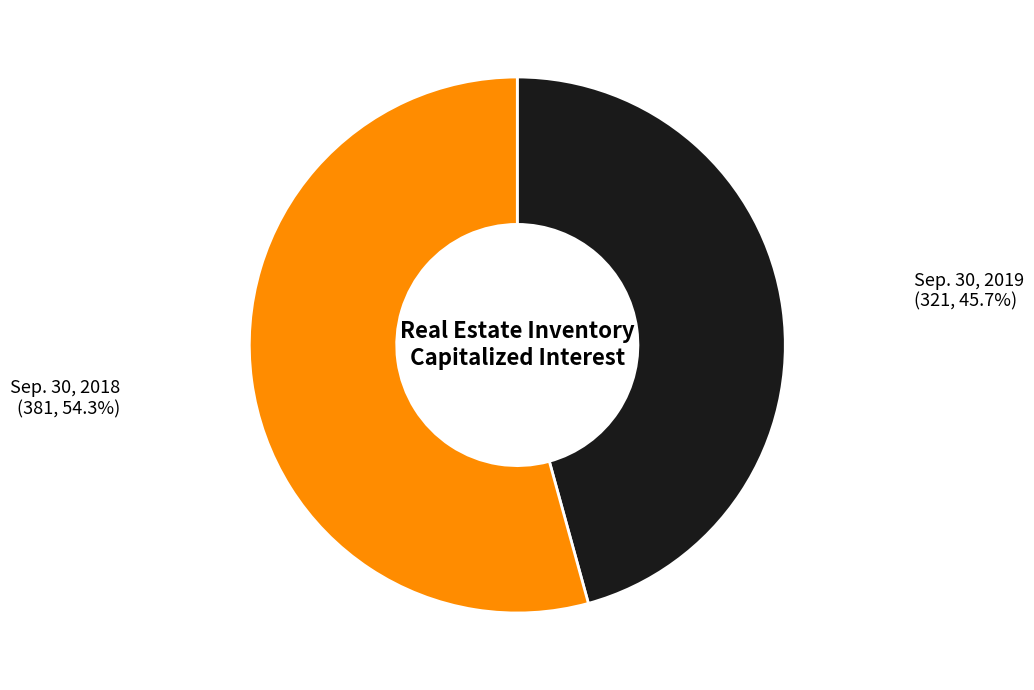

How many slices are in this pie chart?

2